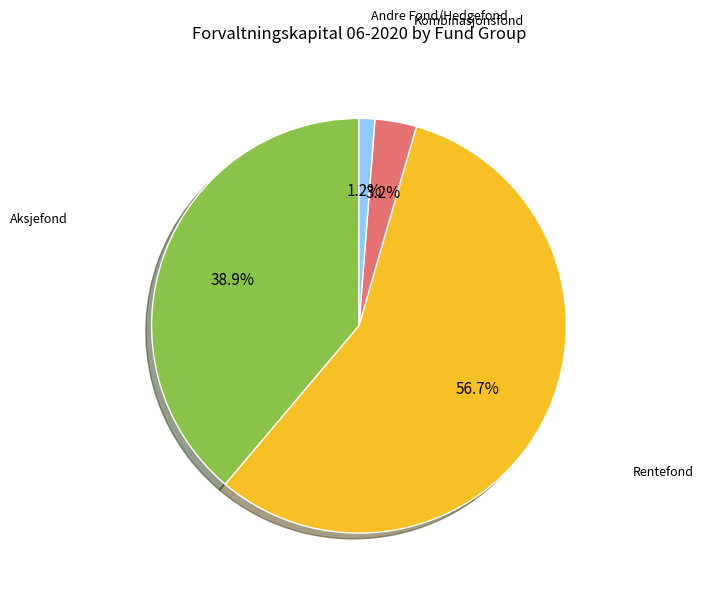

Count the number of slices in the pie.

4